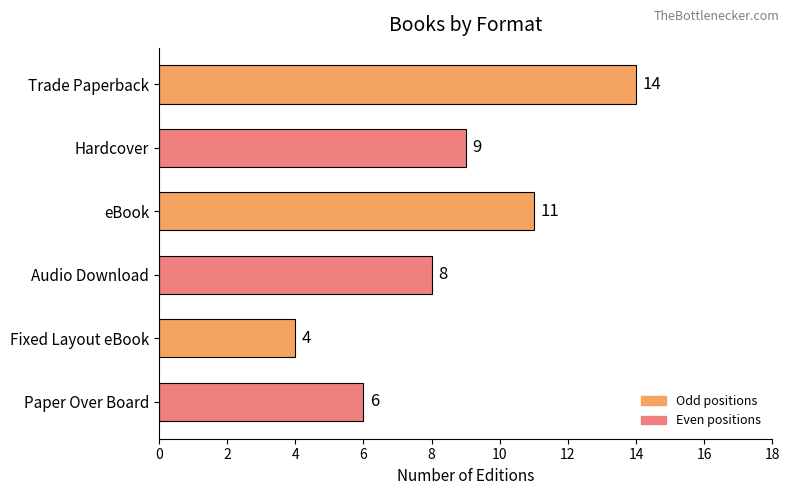

What is the smallest value displayed?

4